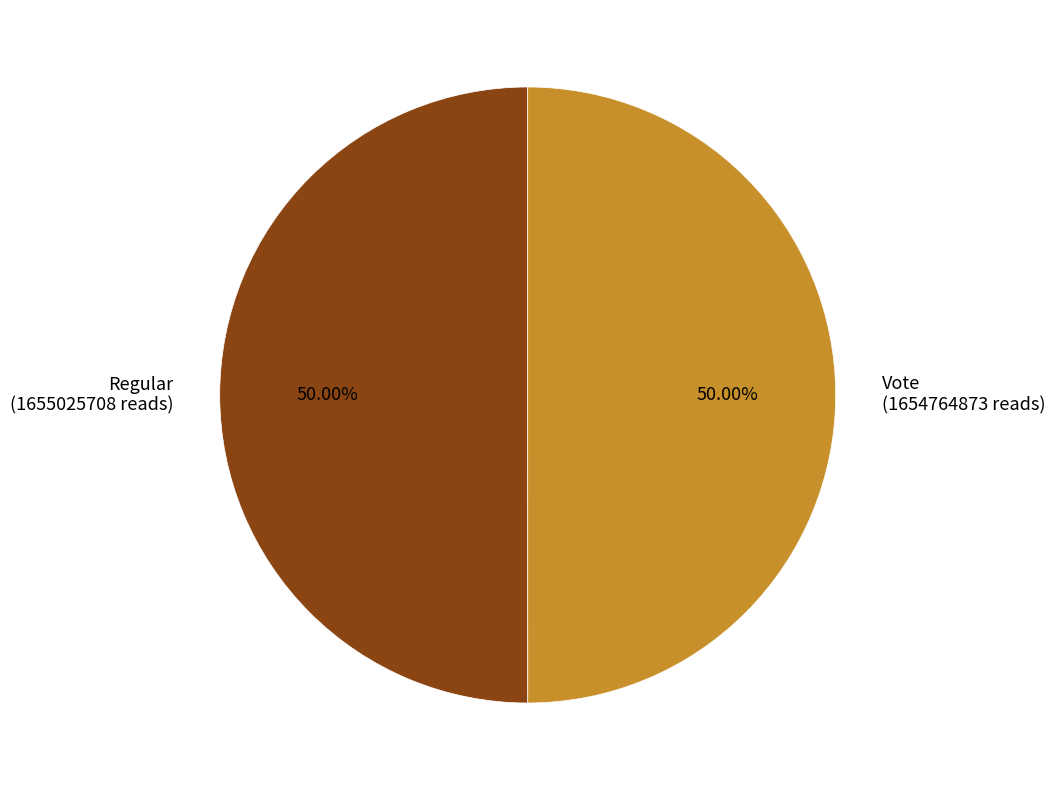

Count the number of slices in the pie.

2